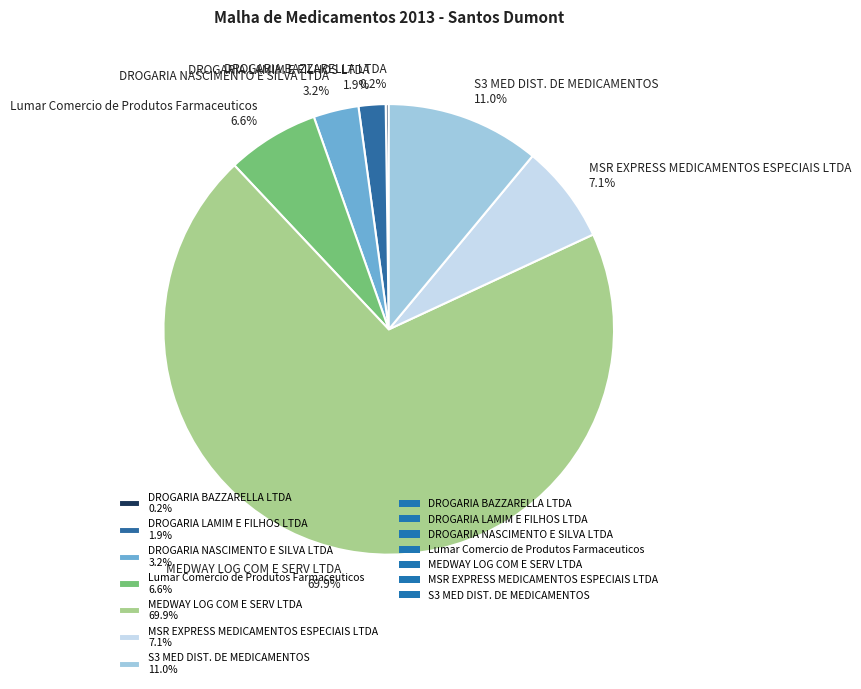

What percentage do MSR EXPRESS MEDICAMENTOS ESPECIAIS LTDA and Lumar Comercio de Produtos Farmaceuticos together represent?

13.7%